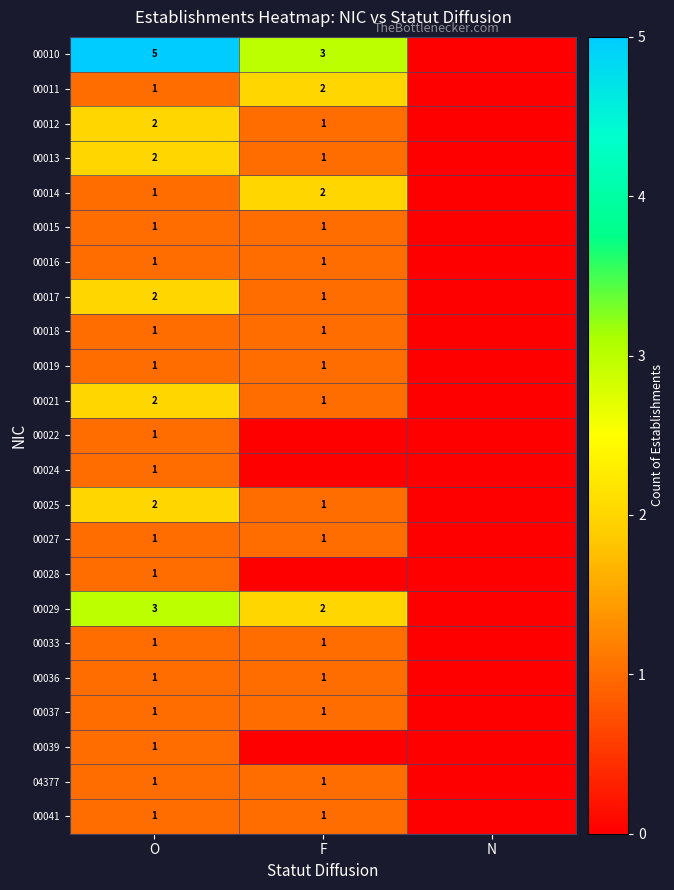

The value of 00010 at F is 3. True or false?

True